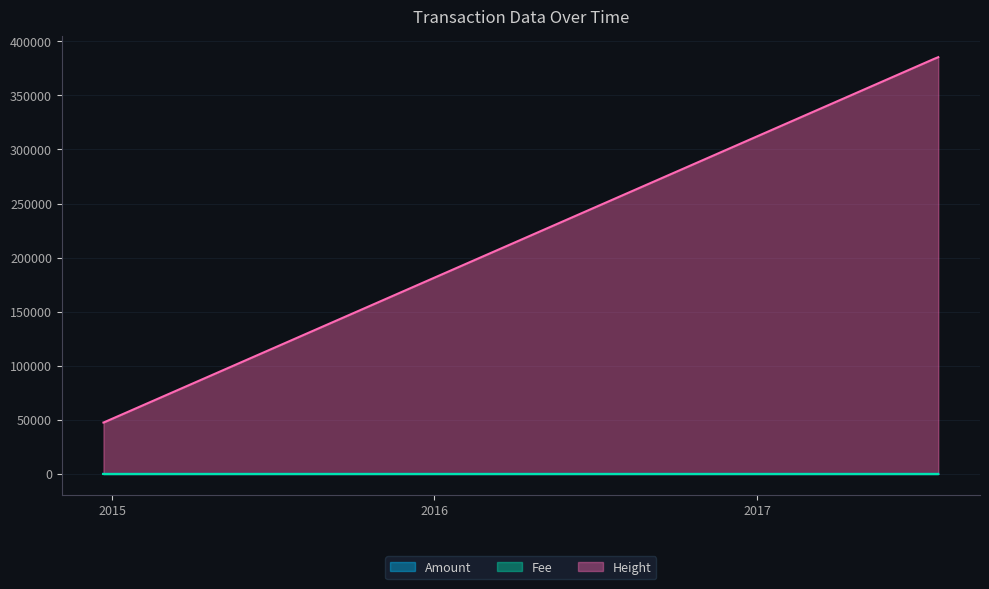

True or false: Height and Fee intersect in this chart.

False